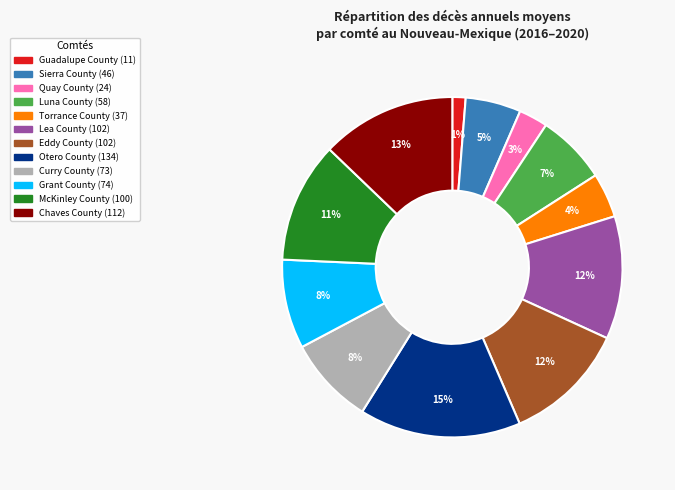

Approximately how many times larger is the value at Sierra County compared to Torrance County?

1.2